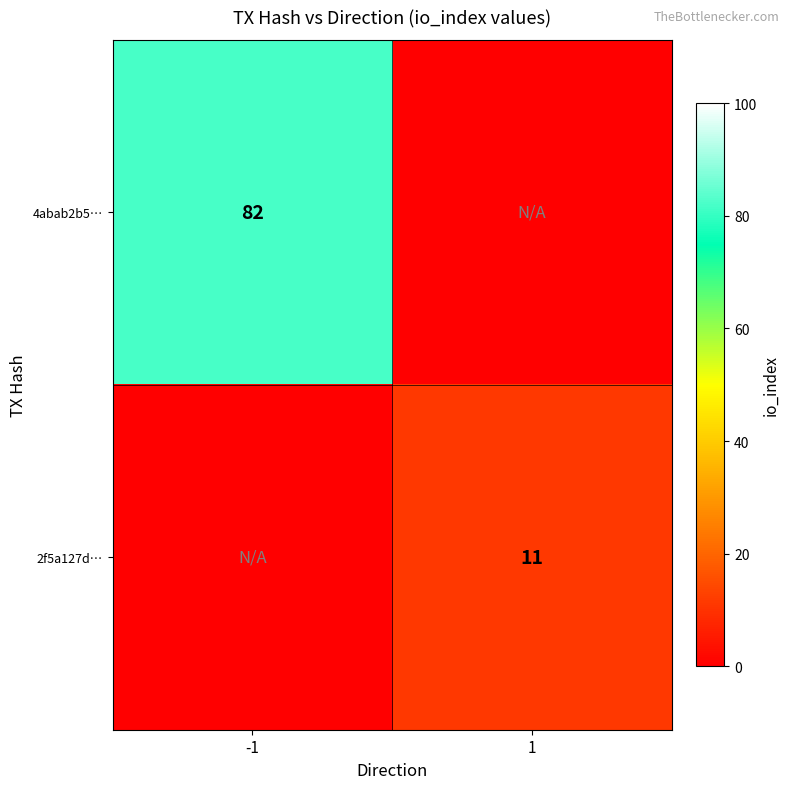

True or false: 2f5a127d… has a value of 11 at 1.

True